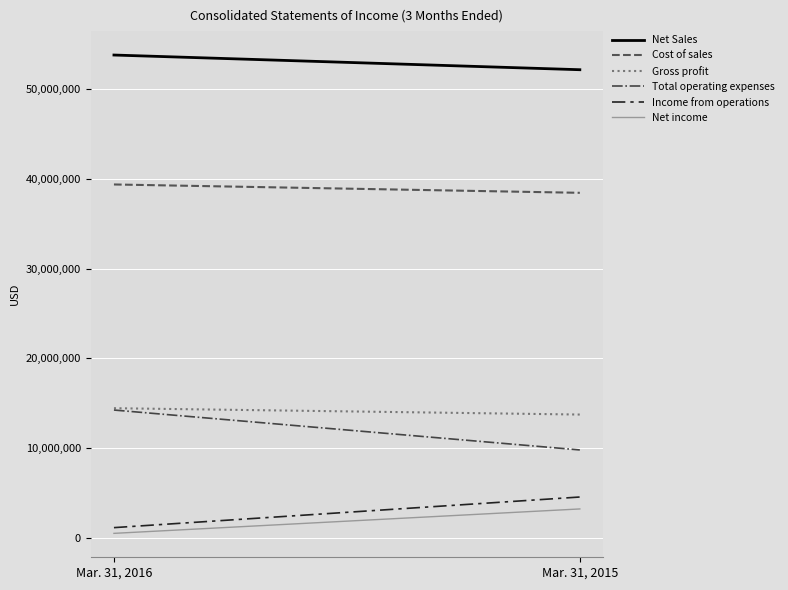

Reading right to left, what are all the values shown in this chart?

Net Sales: Mar. 31, 2015=52197966	Mar. 31, 2016=53836728
Cost of sales: Mar. 31, 2015=38466892	Mar. 31, 2016=39397649
Gross profit: Mar. 31, 2015=13731074	Mar. 31, 2016=14439079
Total operating expenses: Mar. 31, 2015=9782991	Mar. 31, 2016=14235977
Income from operations: Mar. 31, 2015=4533800	Mar. 31, 2016=1117307
Net income: Mar. 31, 2015=3202524	Mar. 31, 2016=478490